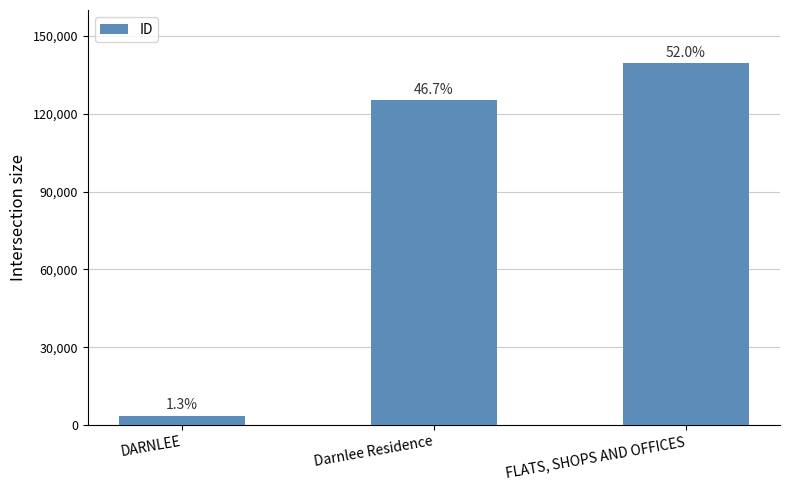

What is the label of the 3rd bar from the left?

FLATS, SHOPS AND OFFICES